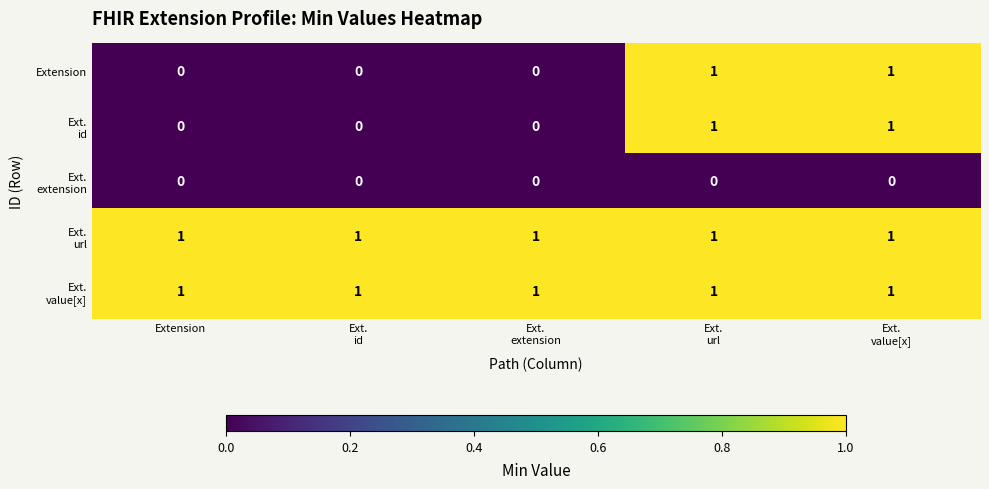

How many series are shown in this chart?

5